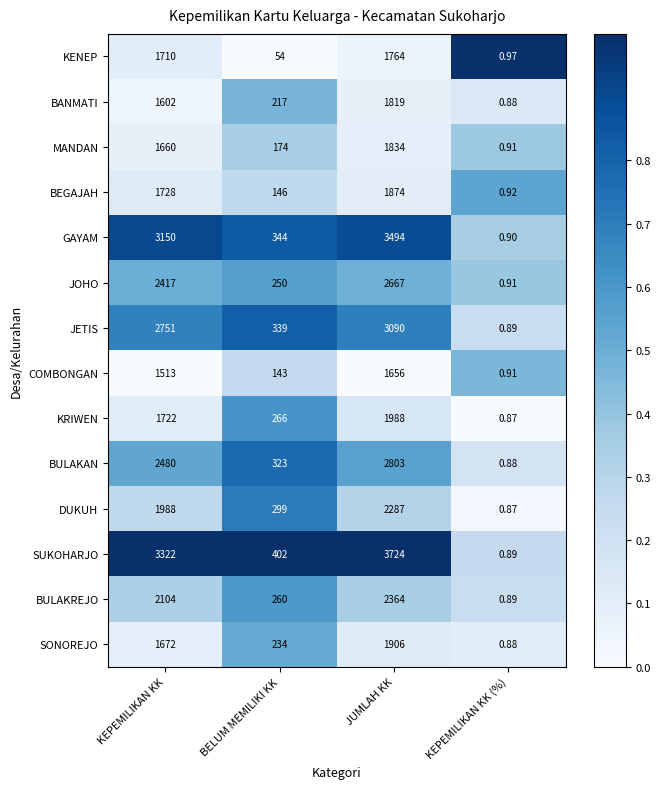

At which category does the chart reach its minimum across all series?

KEPEMILIKAN KK (%)